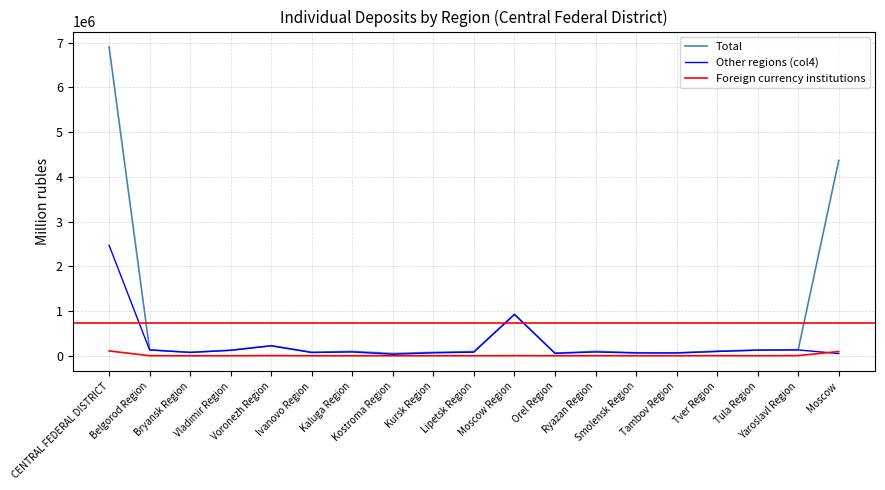

Which series has the largest range (max minus min)?

Total